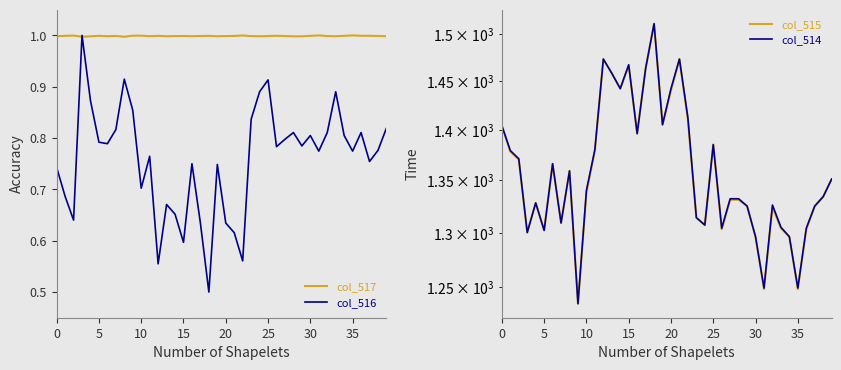

The value of col_516 at 35 is 1.2. True or false?

False